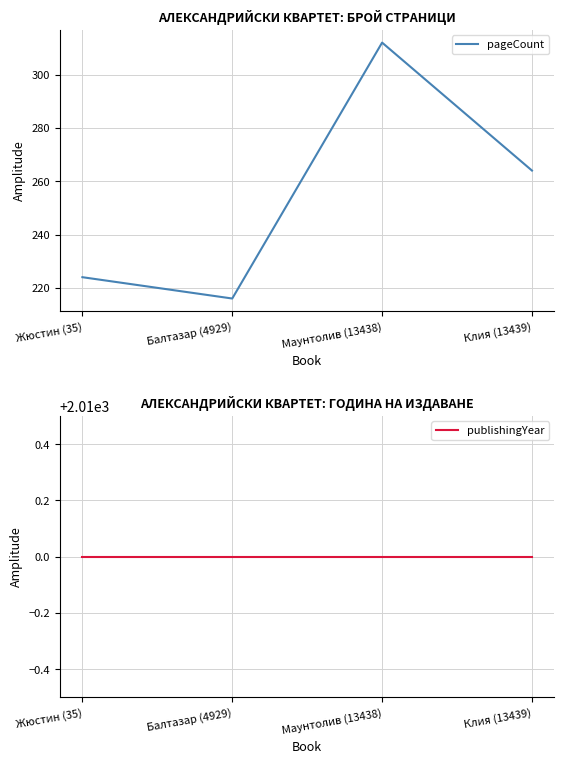

Reading right to left, extract all data points from this chart.

pageCount: Клия (13439)=264	Маунтолив (13438)=312	Балтазар (4929)=216	Жюстин (35)=224
publishingYear: Клия (13439)=2010	Маунтолив (13438)=2010	Балтазар (4929)=2010	Жюстин (35)=2010